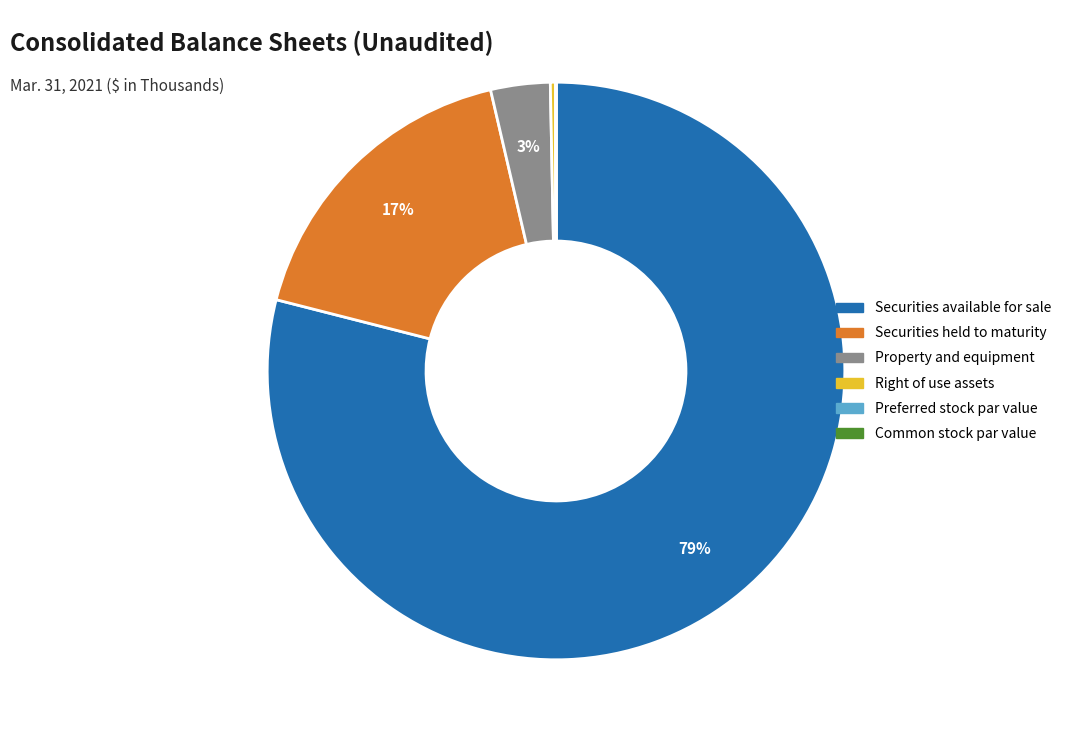

Which slice represents more than half of the pie?

Securities available for sale